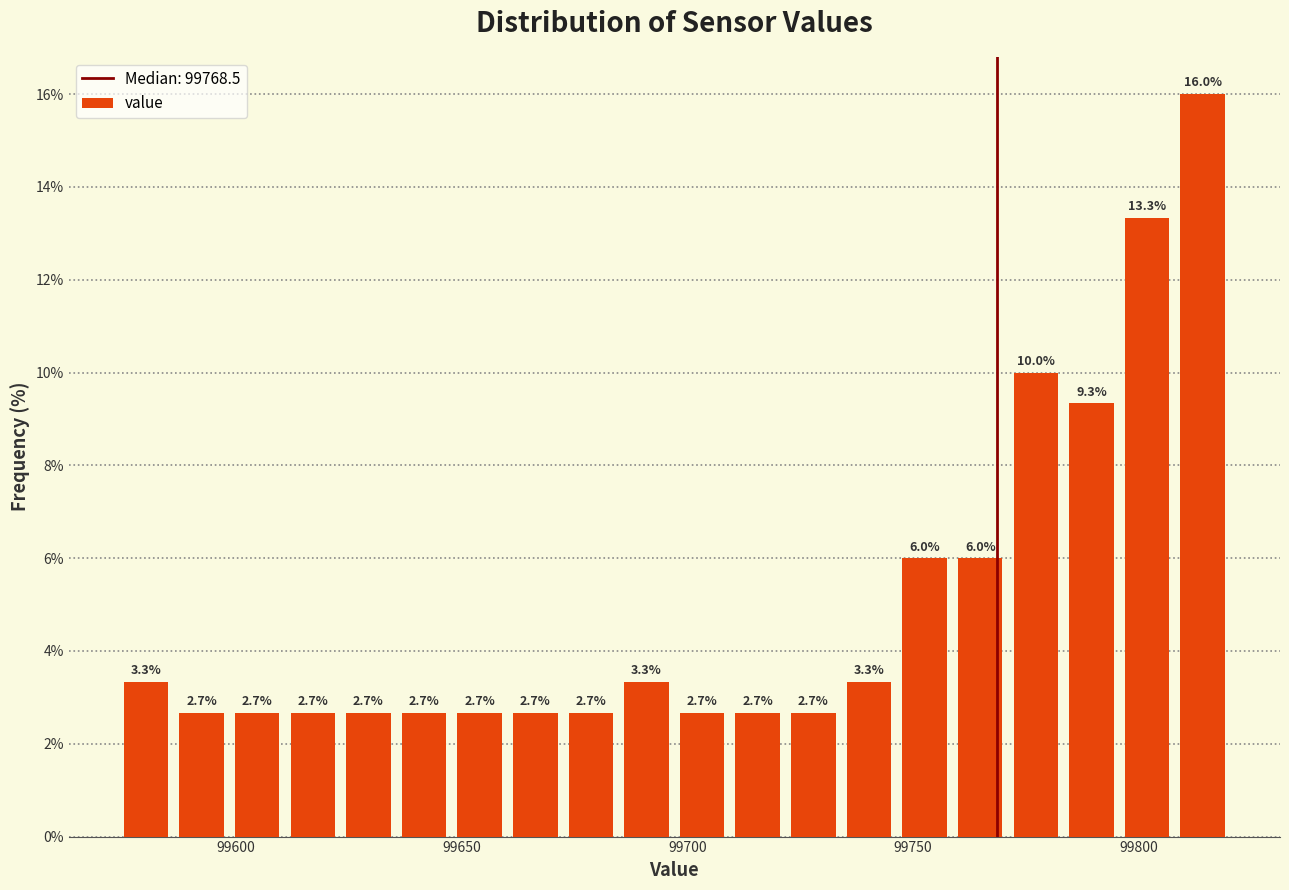

Around what value on the x-axis is the tallest bar? Give the approximate position of its centre, as read against the axis.

99815